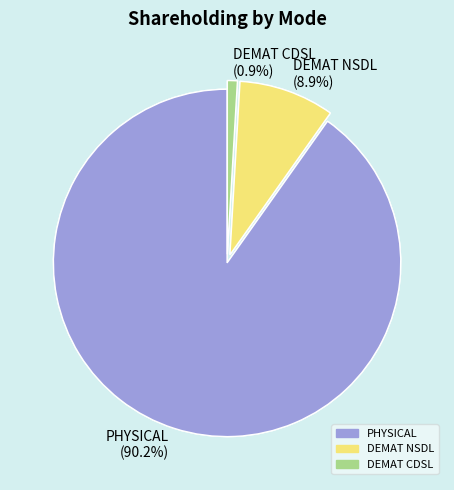

The DEMAT NSDL slice represents 9% of the pie. True or false?

True